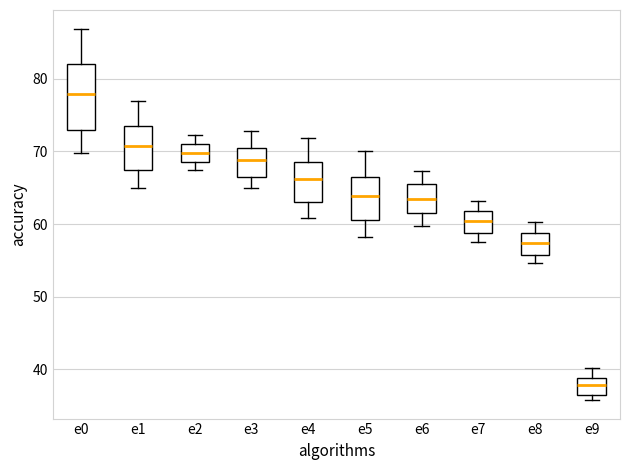

Comparing the boxes themselves (not the whiskers), which one is the tallest?

e0